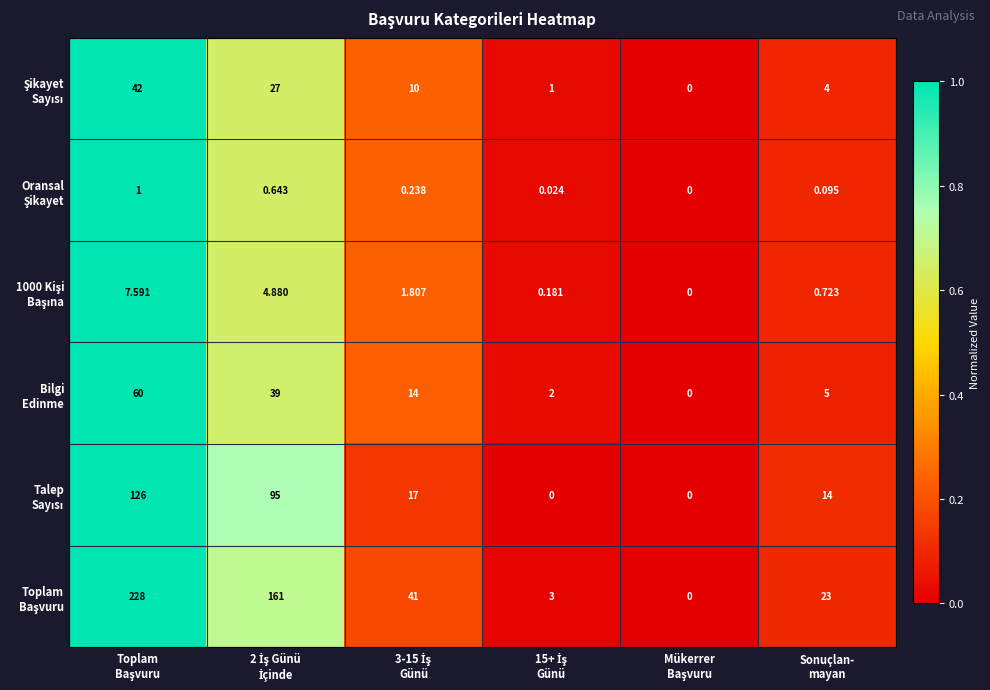

How many data points does each series have?

6